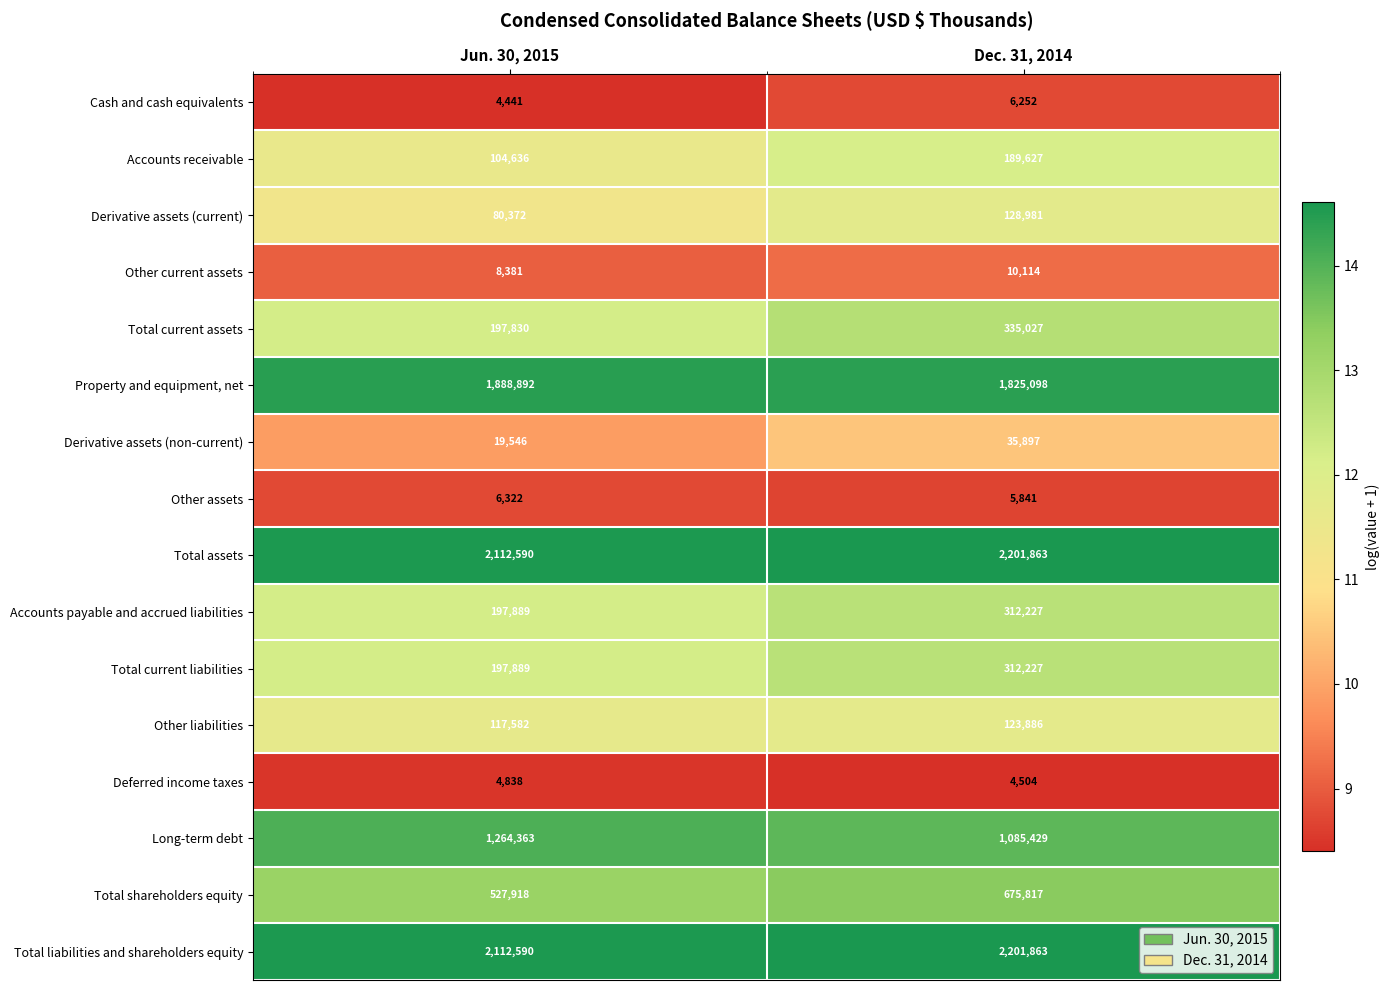

Read the Other assets value at Dec. 31, 2014, to the nearest 10.

5840